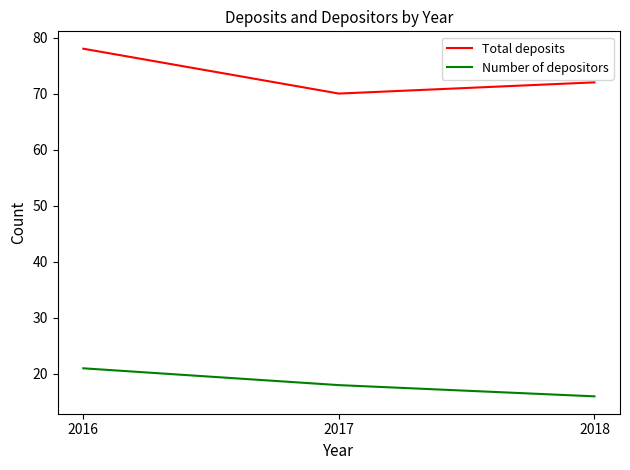

At which category is the sum across all series the highest?

2016